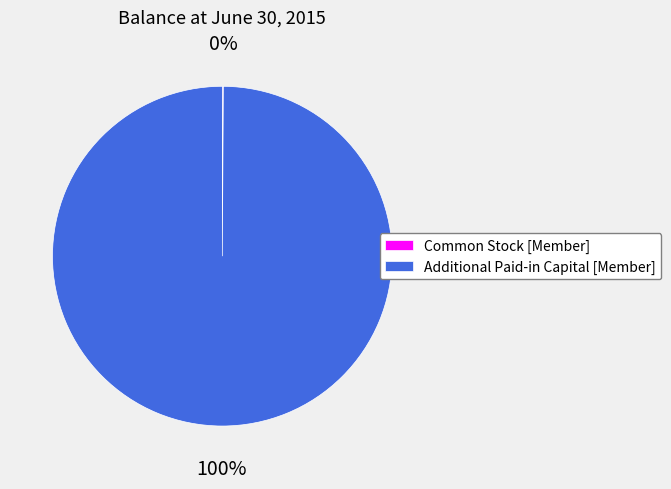

Is it true that Additional Paid-in Capital [Member] is 95% of the pie?

False